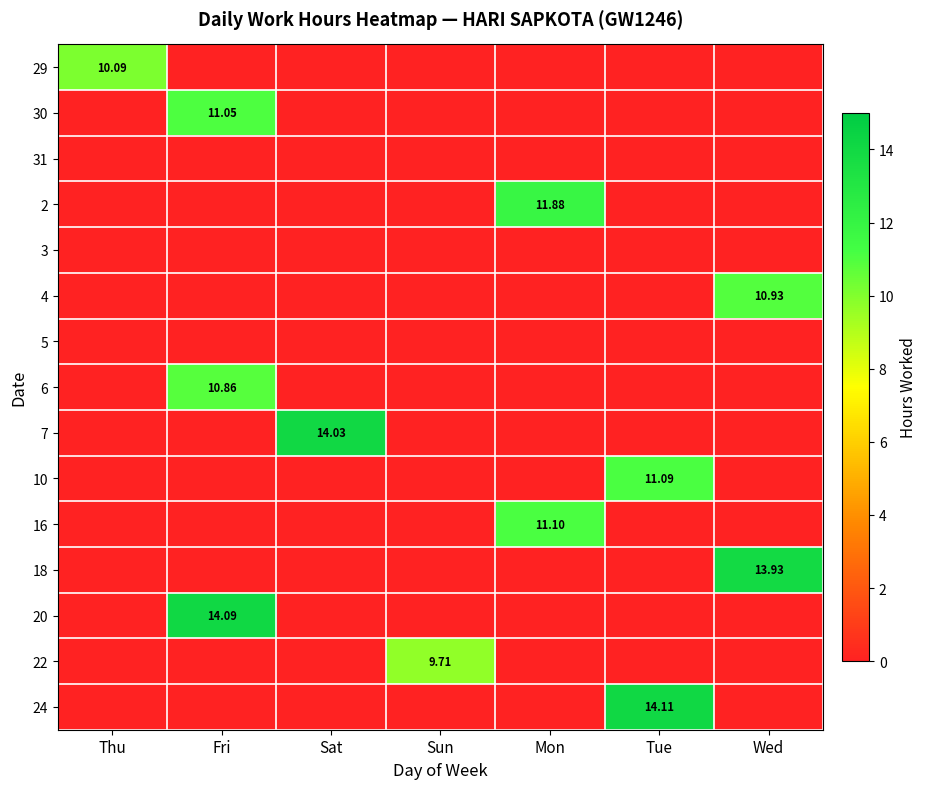

Is the value of 30 at Mon greater than the value of 16 at Fri?

No